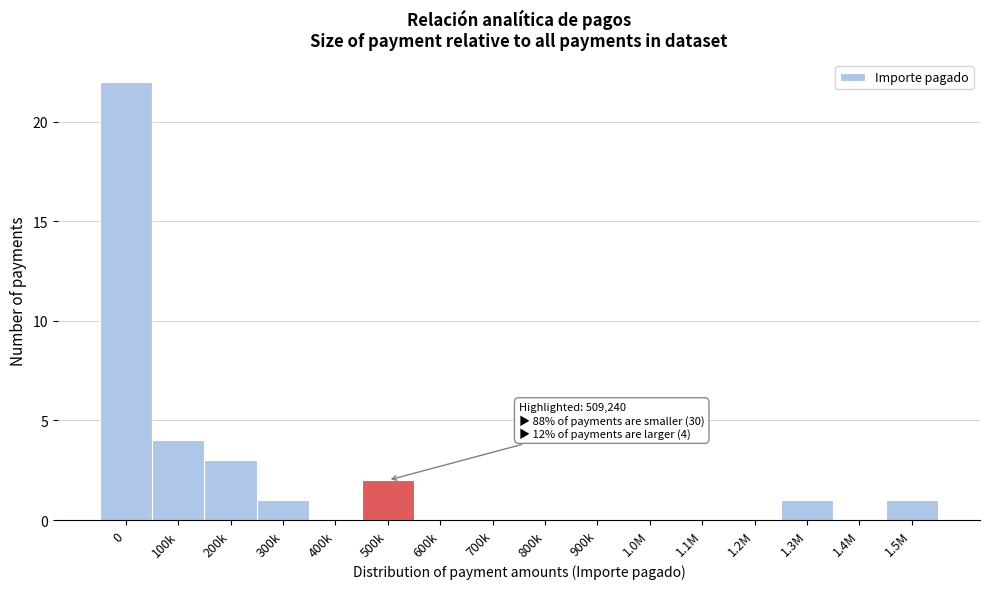

Reading left to right, what are all the values shown in this chart?

0=22	100k=4	200k=3	300k=1	400k=0	500k=2	600k=0	700k=0	800k=0	900k=0	1.0M=0	1.1M=0	1.2M=0	1.3M=1	1.4M=0	1.5M=1